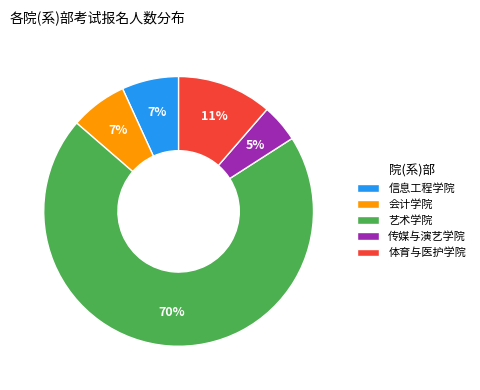

Which slice is the smallest?

传媒与演艺学院